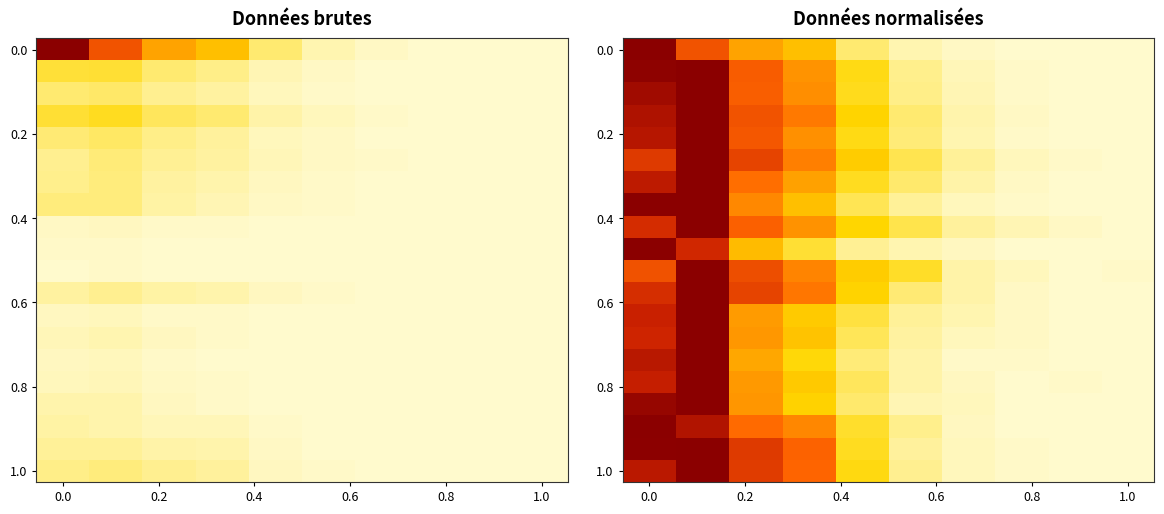

At how many categories does at least one series exceed 0?

10